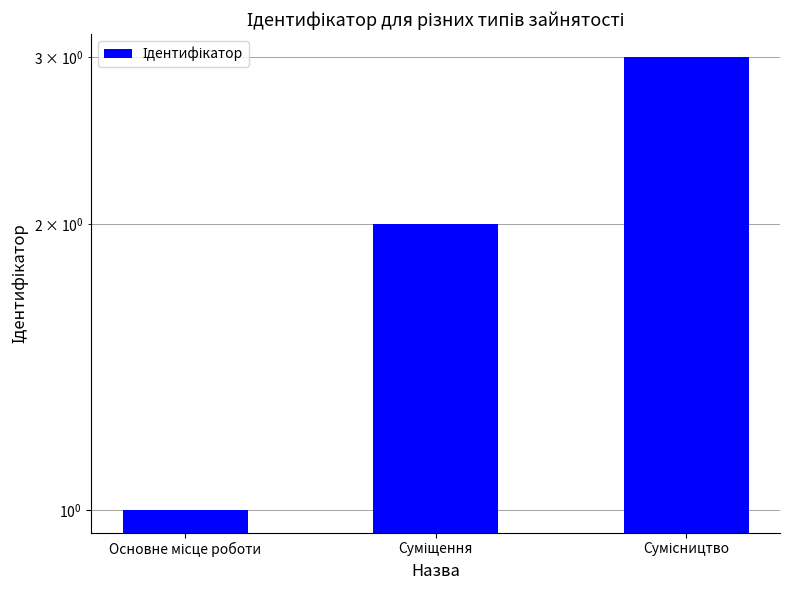

What is the label of the 3rd bar from the left?

Сумісництво